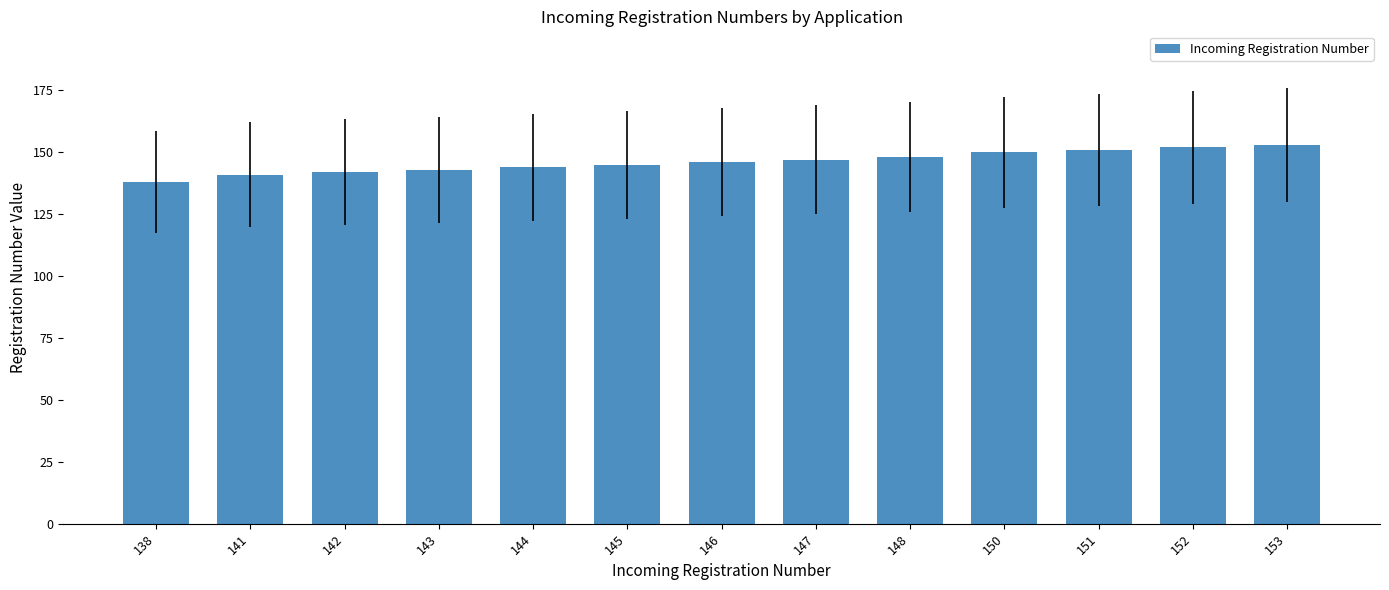

What is the change in value from 141 to 143?

+2